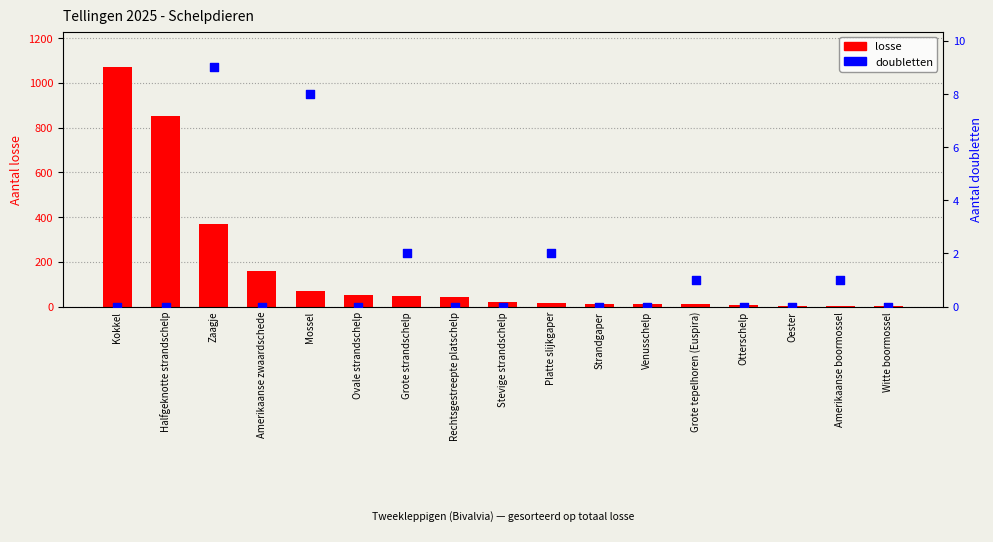

What are all the series names shown in the legend?

losse, doubletten